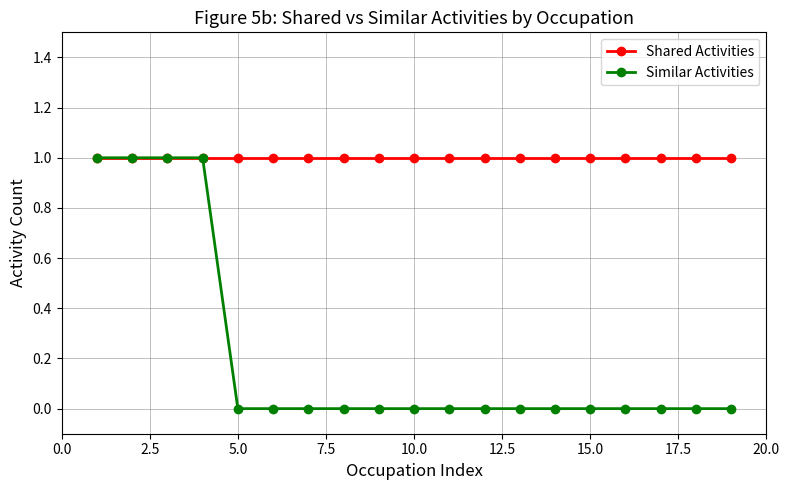

What is the value of the Shared Activities point at the 11th from the left?

1